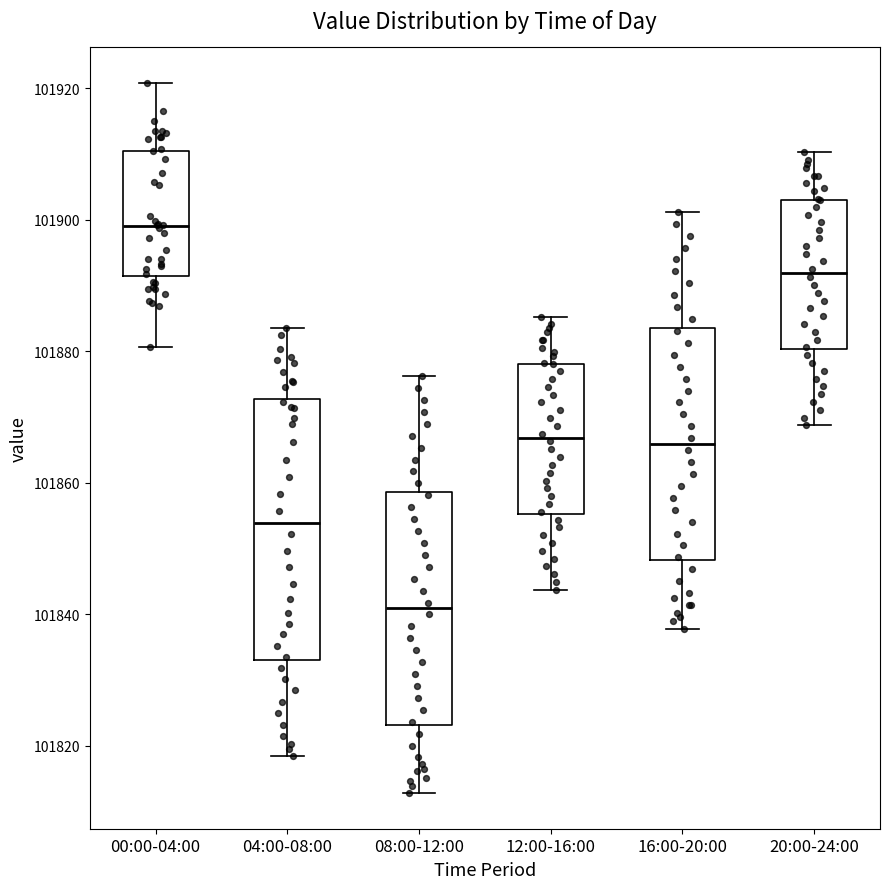

Which box is the tallest, from its lower edge to its upper edge?

04:00-08:00